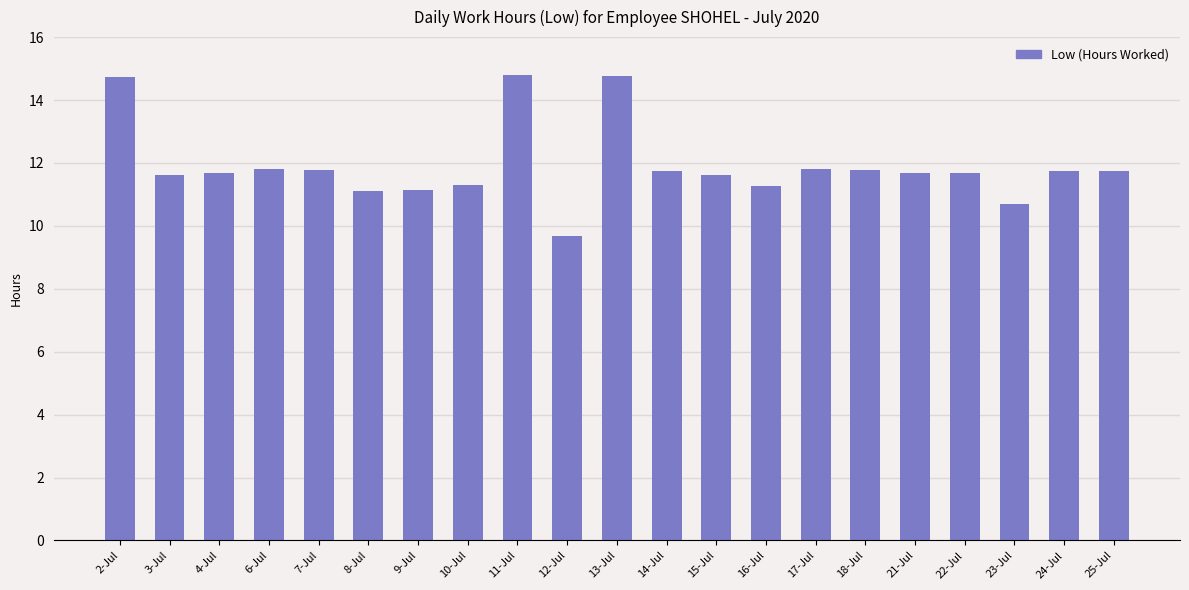

How many values are below 11?

2